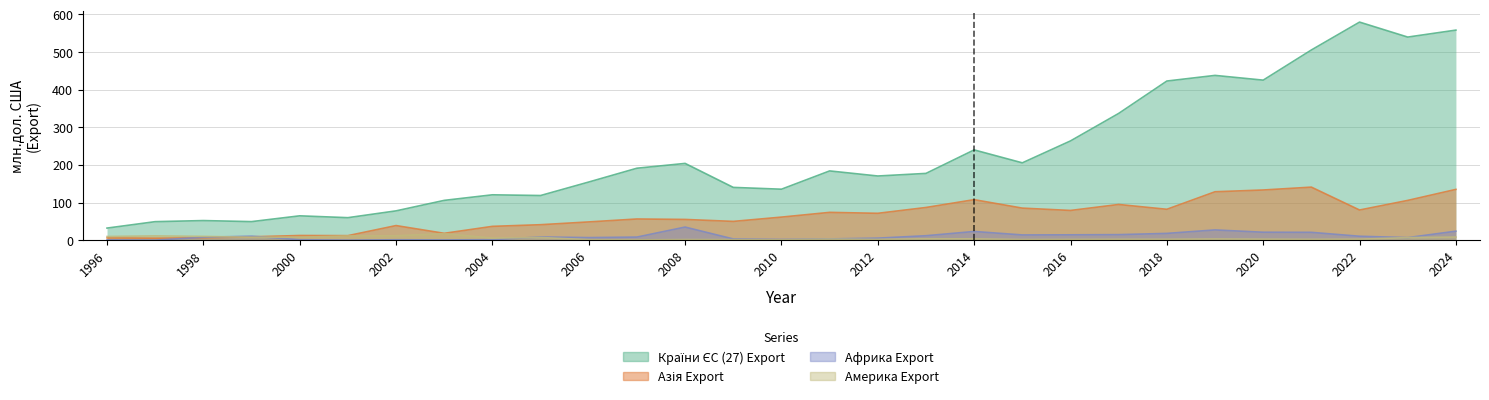

Does the chart have visible grid lines?

Yes